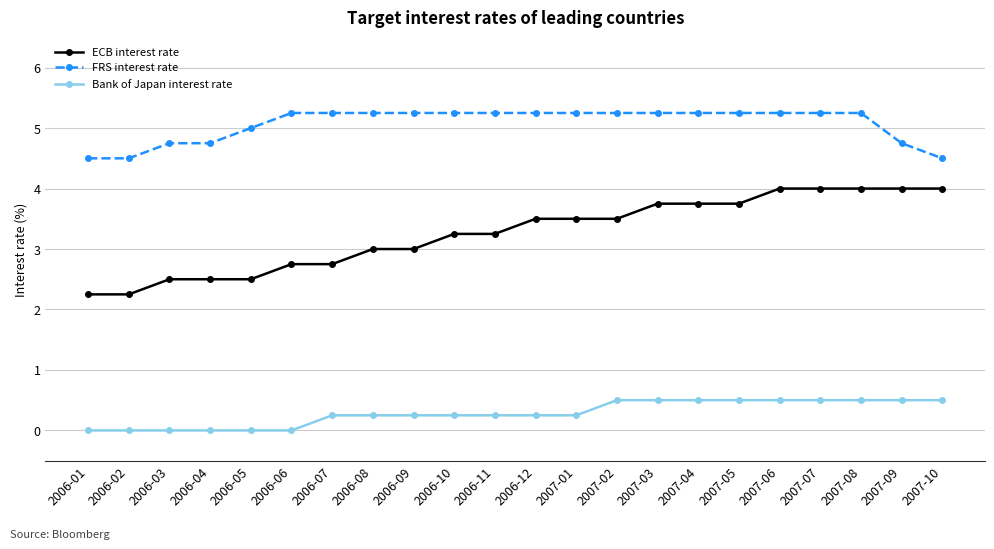

What is the total value across all series at 2006-08?

8.5